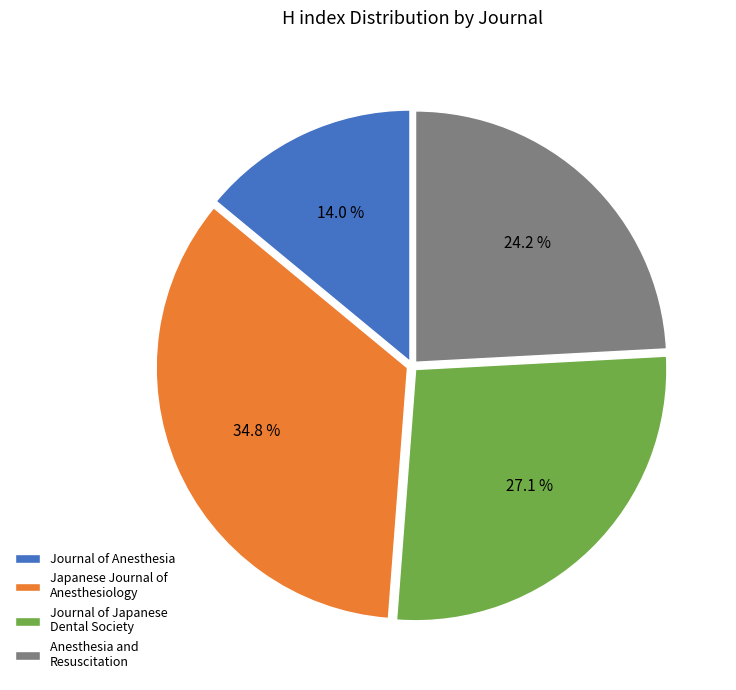

Approximately how many times larger is the value at Journal of Anesthesia compared to Journal of Japanese Dental Society?

0.5